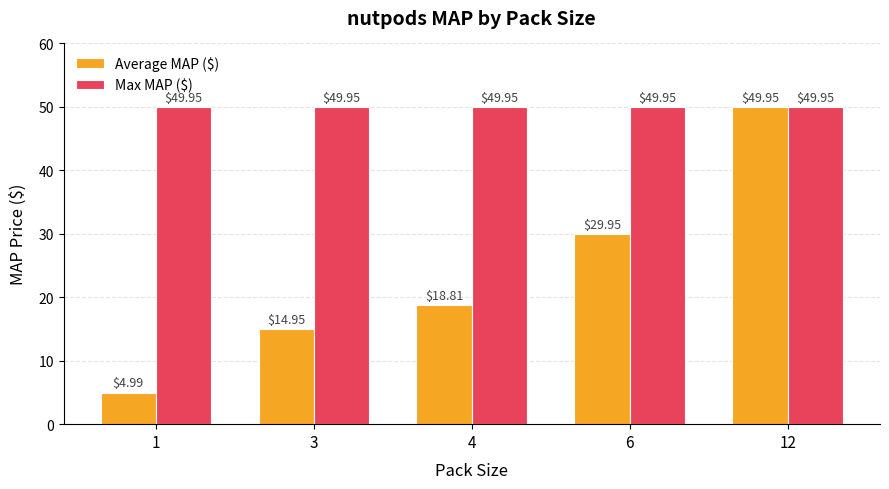

The value of Max MAP ($) at 1 is 50.0. True or false?

True